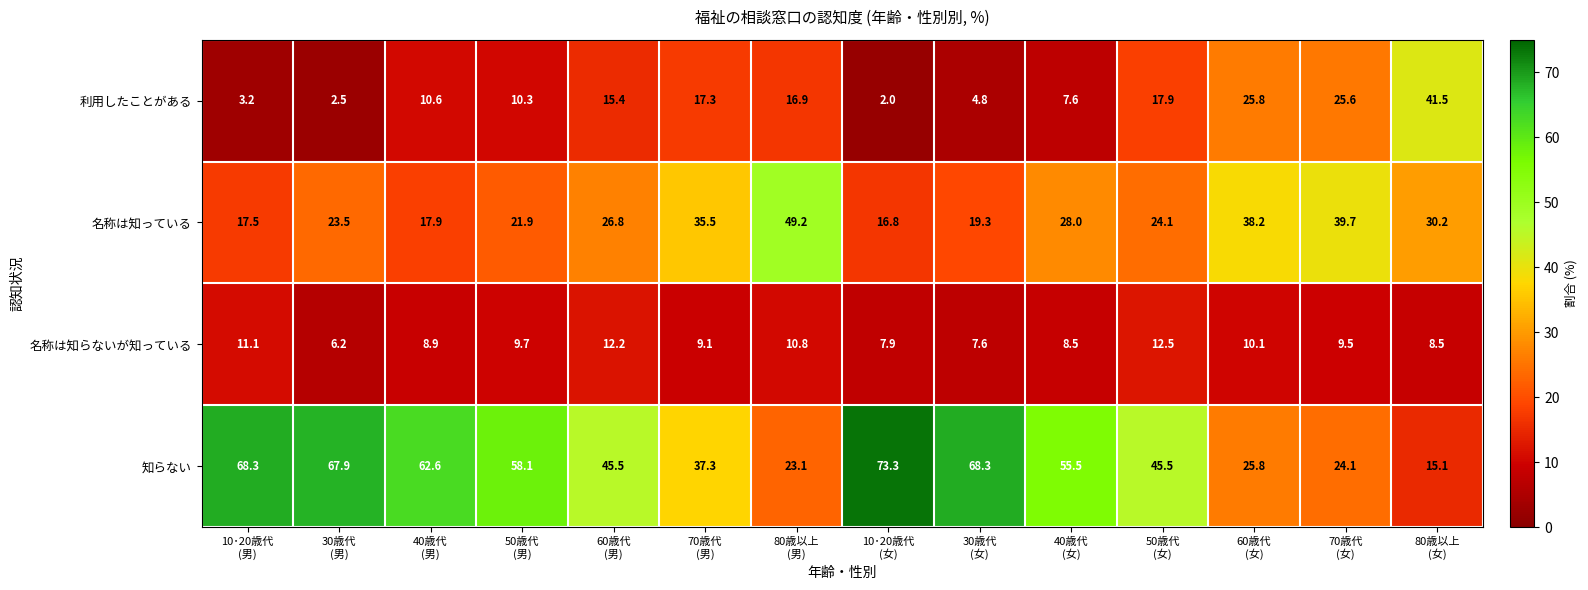

What is the highest value of the 名称は知らないが知っている series?

12.5